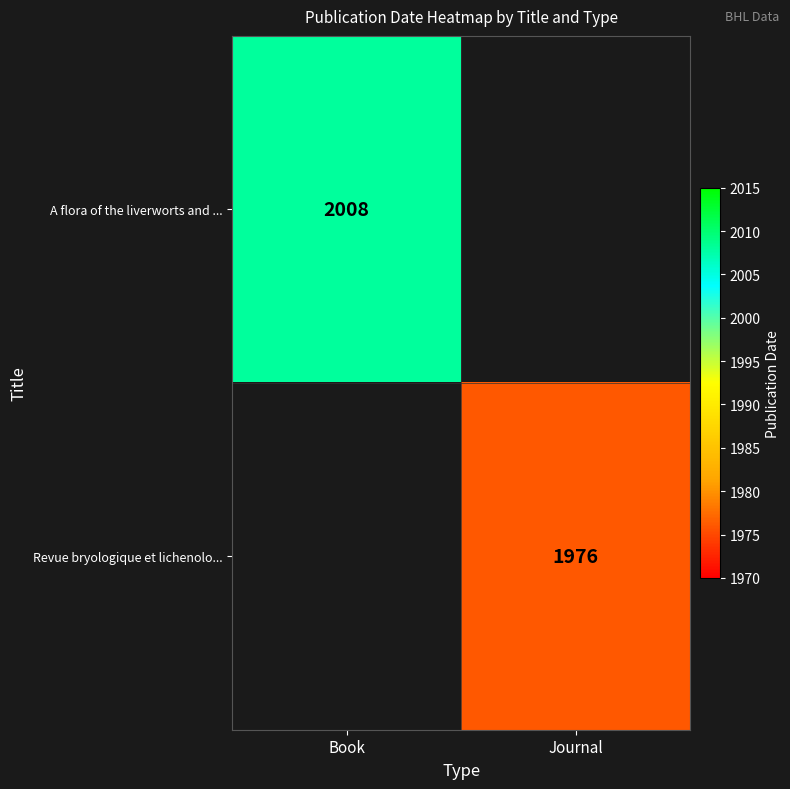

True or false: A flora of the liverworts and ... has a value of 2008 at Book.

True